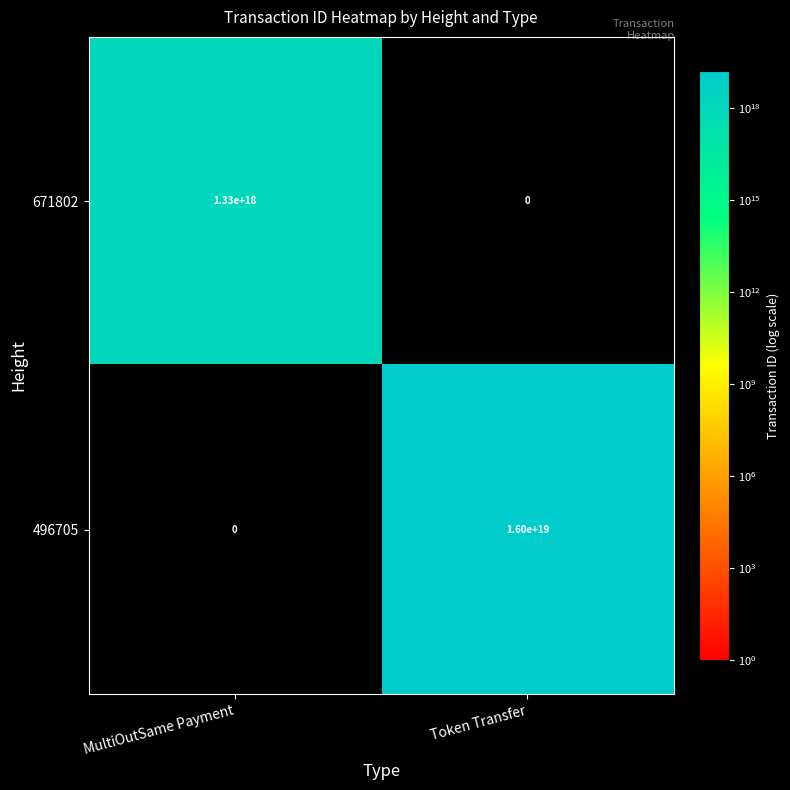

At Token Transfer, list the series in order from largest to smallest.

496705, 671802